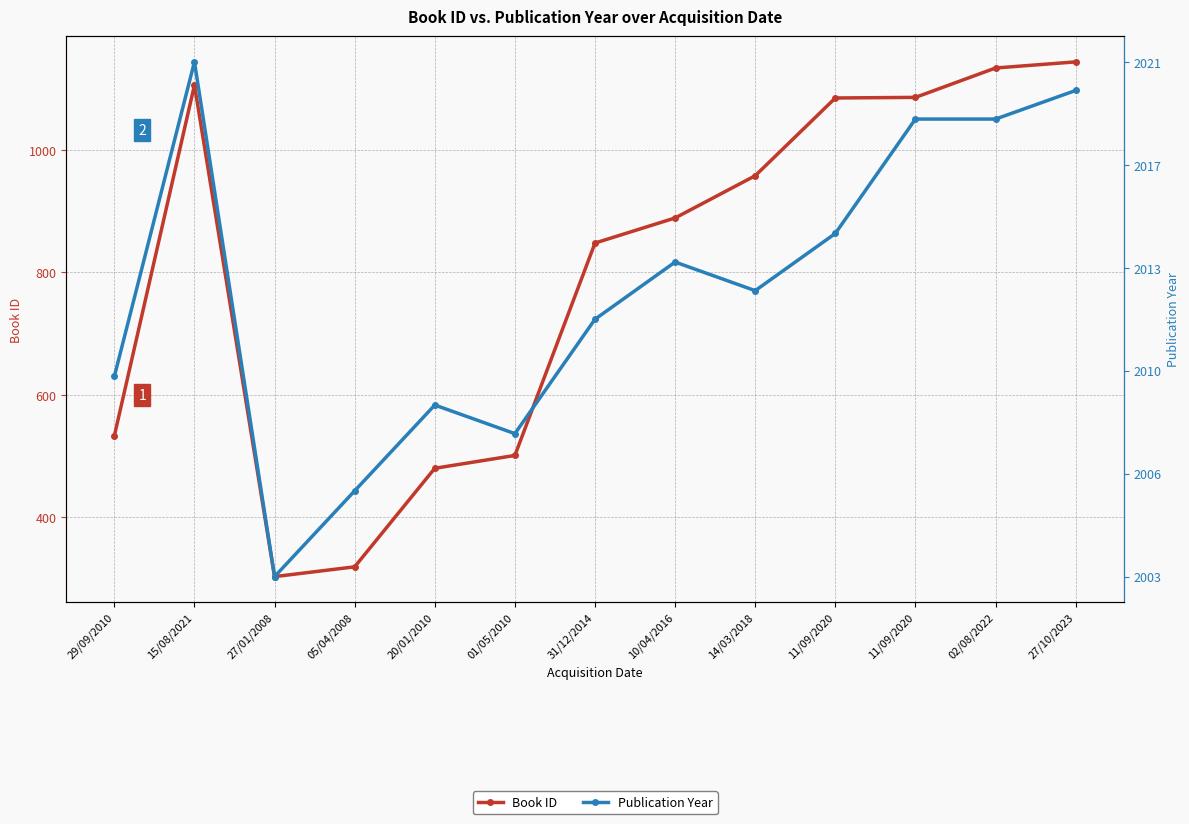

True or false: Book ID has more than 1 points higher than both neighbors.

False